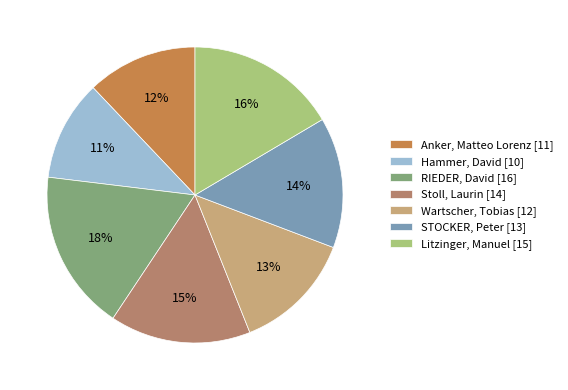

To the nearest percent, what percentage of the pie is RIEDER, David?

18%